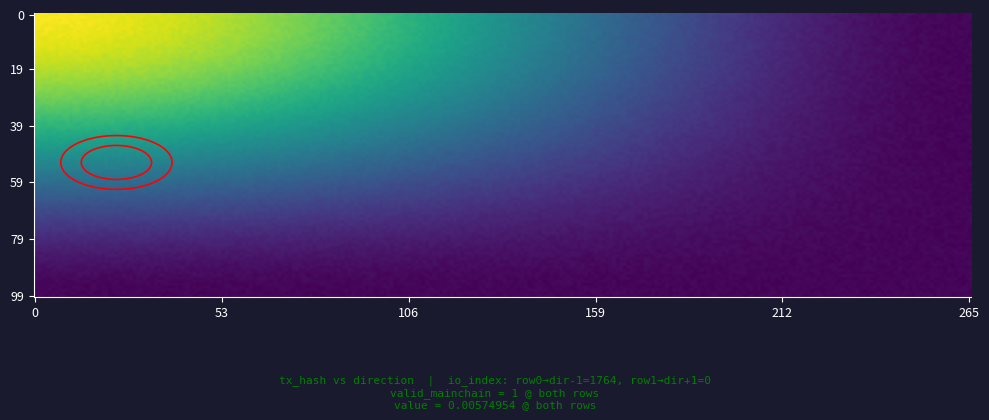

Between direction and io_index, which is larger?

io_index